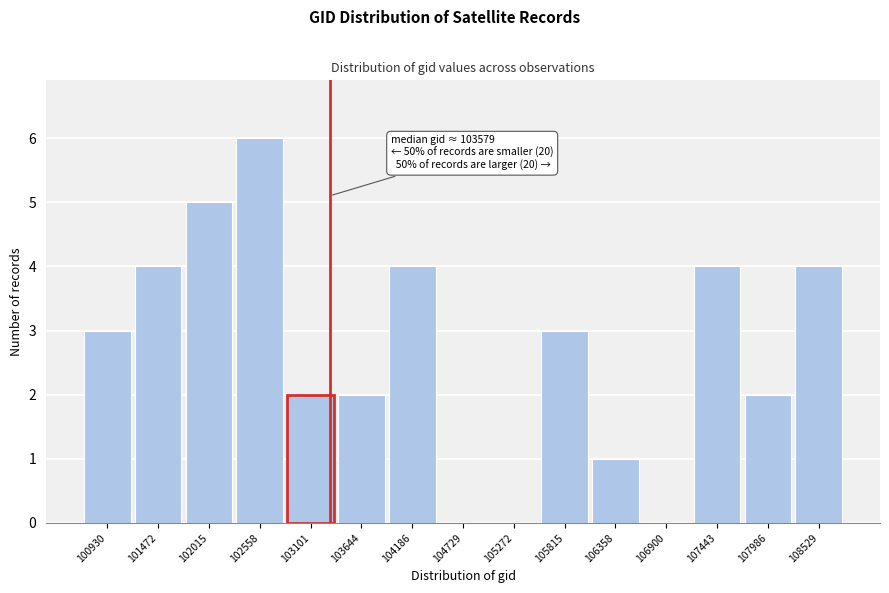

Reading left to right, transcribe all the data shown in this chart.

100930=3	101472=4	102015=5	102558=6	103101=2	103644=2	104186=4	104729=0	105272=0	105815=3	106358=1	106900=0	107443=4	107986=2	108529=4